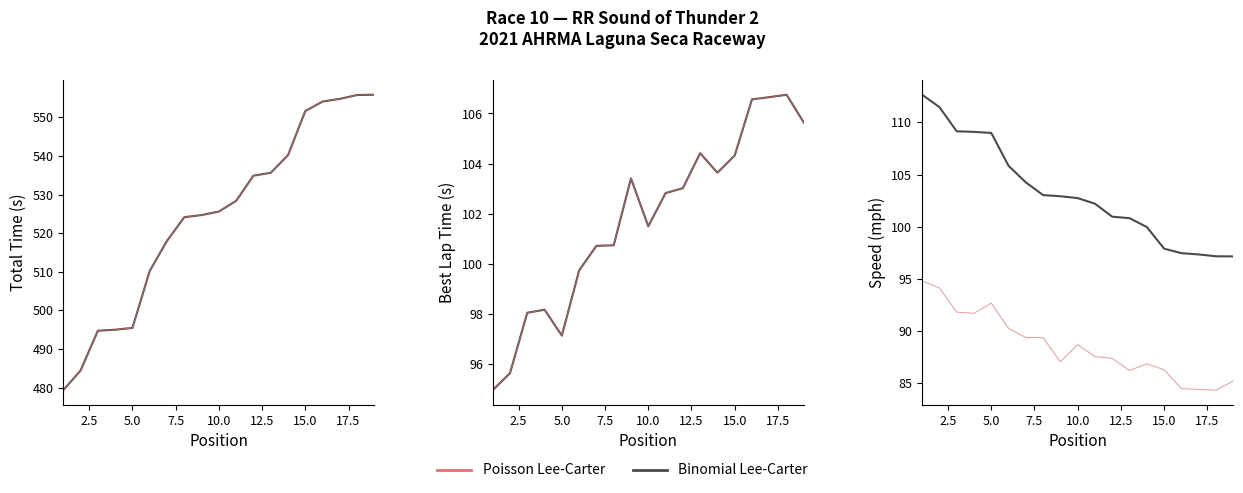

At how many categories does at least one series exceed 101?

11